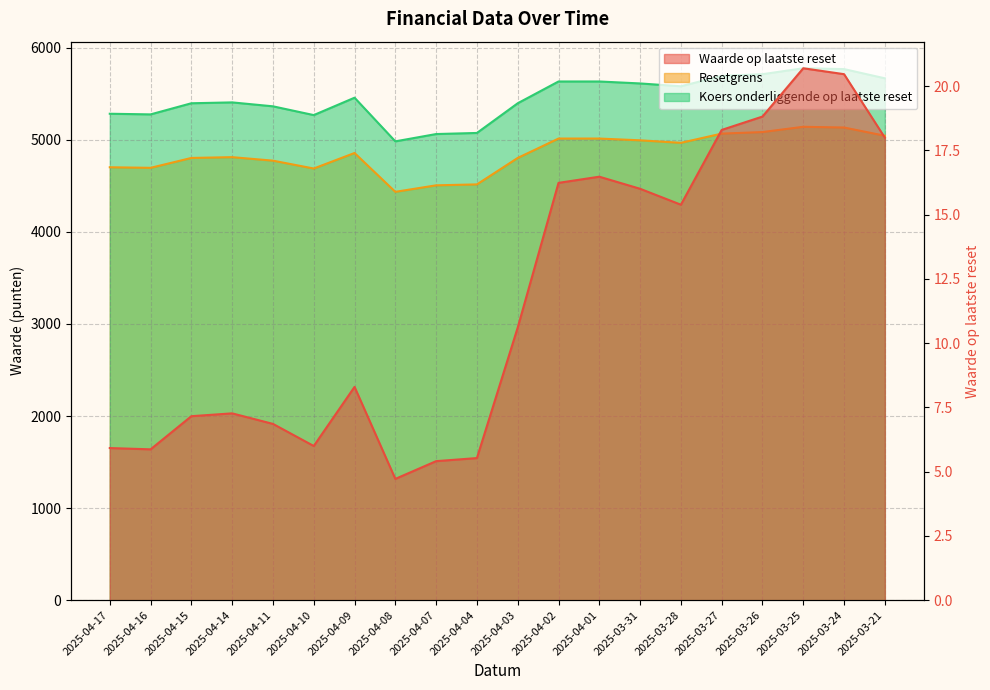

List the labels in order of Waarde op laatste reset value, largest first.

2025-03-25, 2025-03-24, 2025-03-26, 2025-03-27, 2025-03-21, 2025-04-01, 2025-04-02, 2025-03-31, 2025-03-28, 2025-04-03, 2025-04-09, 2025-04-14, 2025-04-15, 2025-04-11, 2025-04-10, 2025-04-17, 2025-04-16, 2025-04-04, 2025-04-07, 2025-04-08